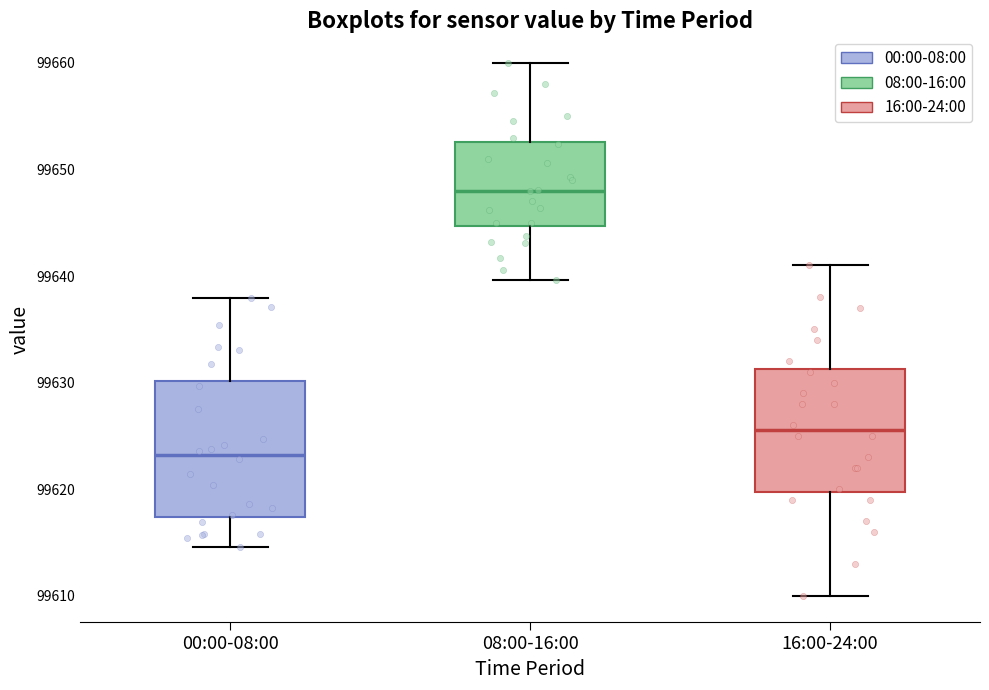

Which box has the lowest median line?

00:00-08:00